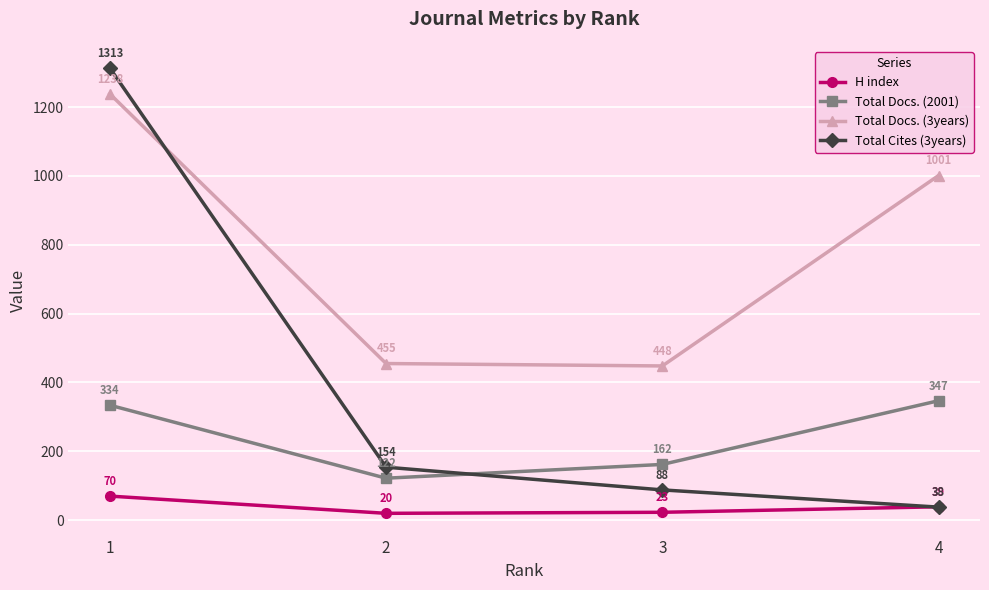

True or false: Total Docs. (2001) has more than 1 interior local peaks.

False